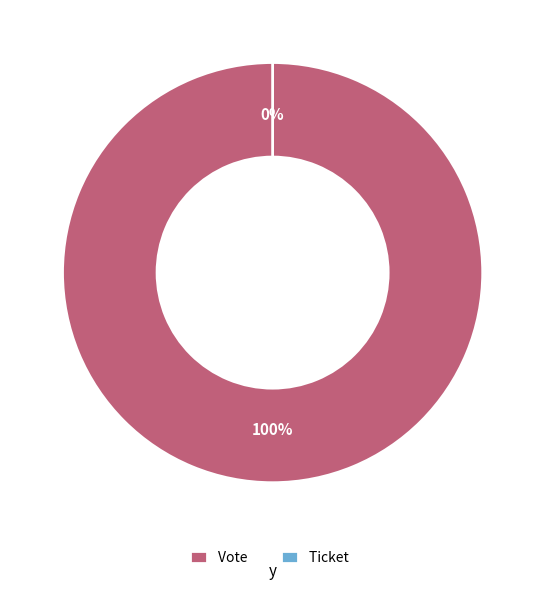

Count the number of slices in the pie.

2